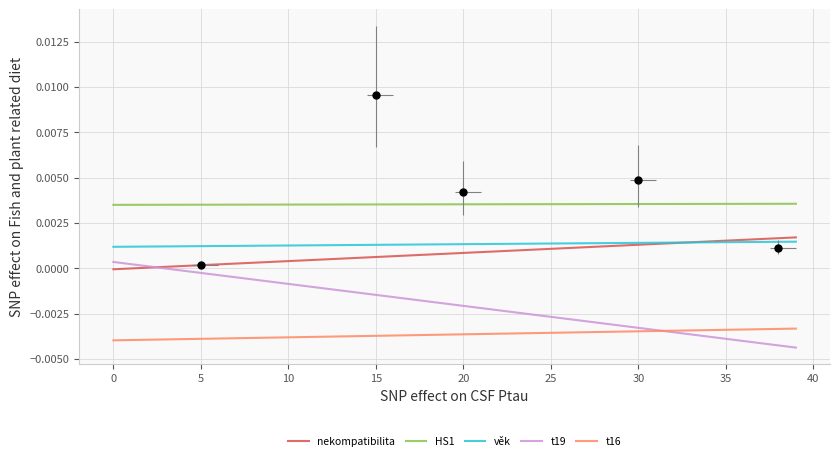

How many values in the t19 series are below 0?

37